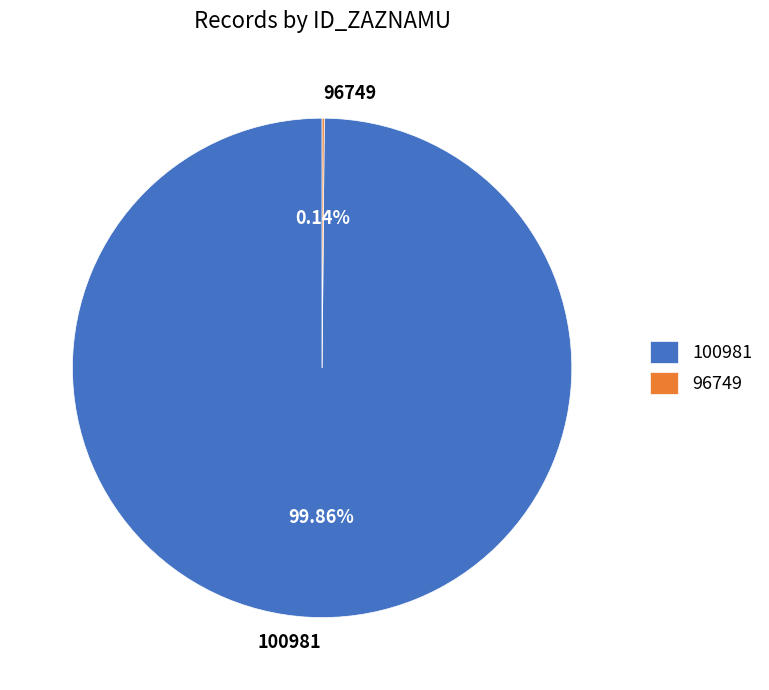

Does any single category account for the majority?

Yes